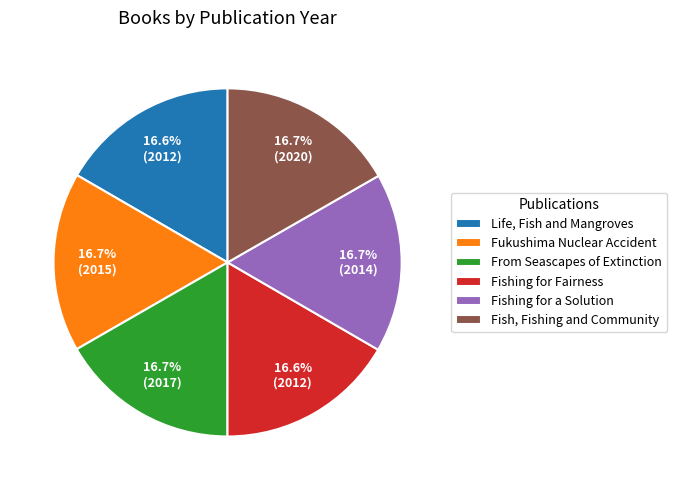

Does any single category account for the majority?

No